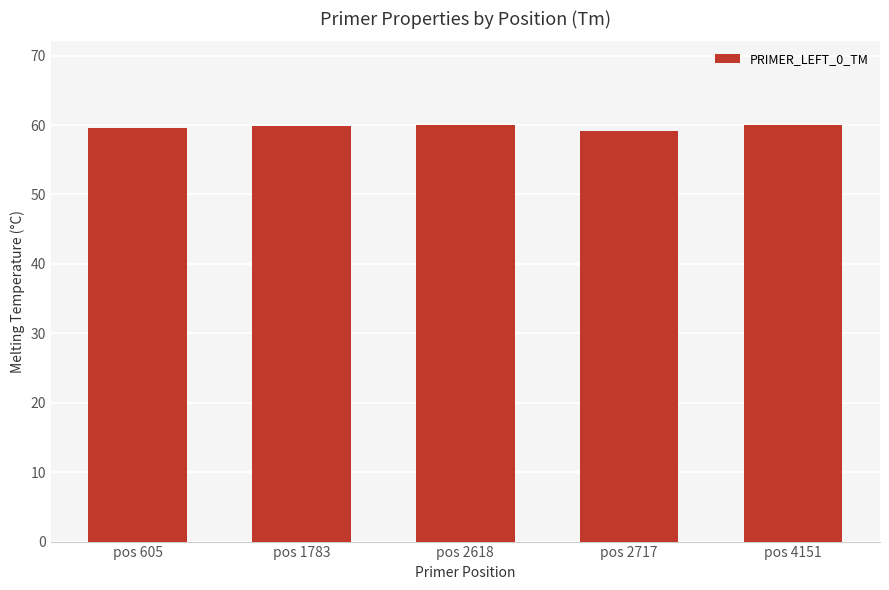

What is the minimum value shown in the chart?

59.1